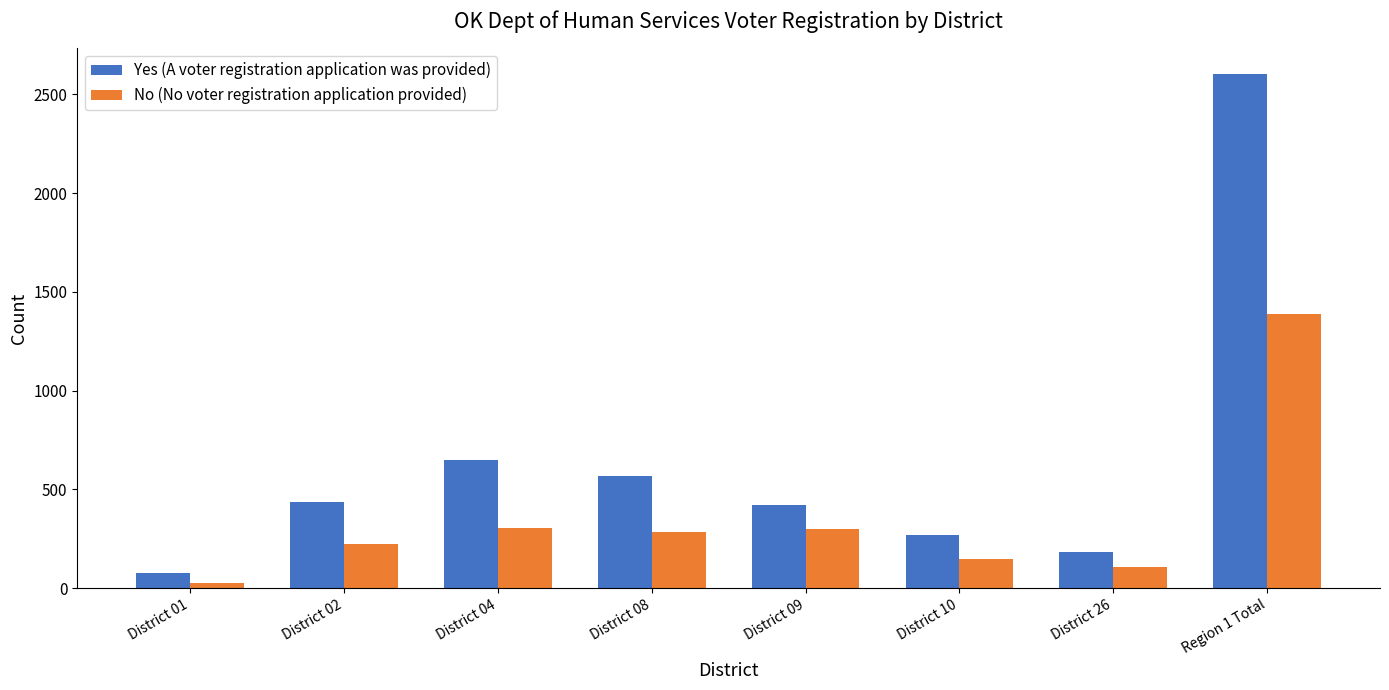

What is the greatest value displayed?

2602